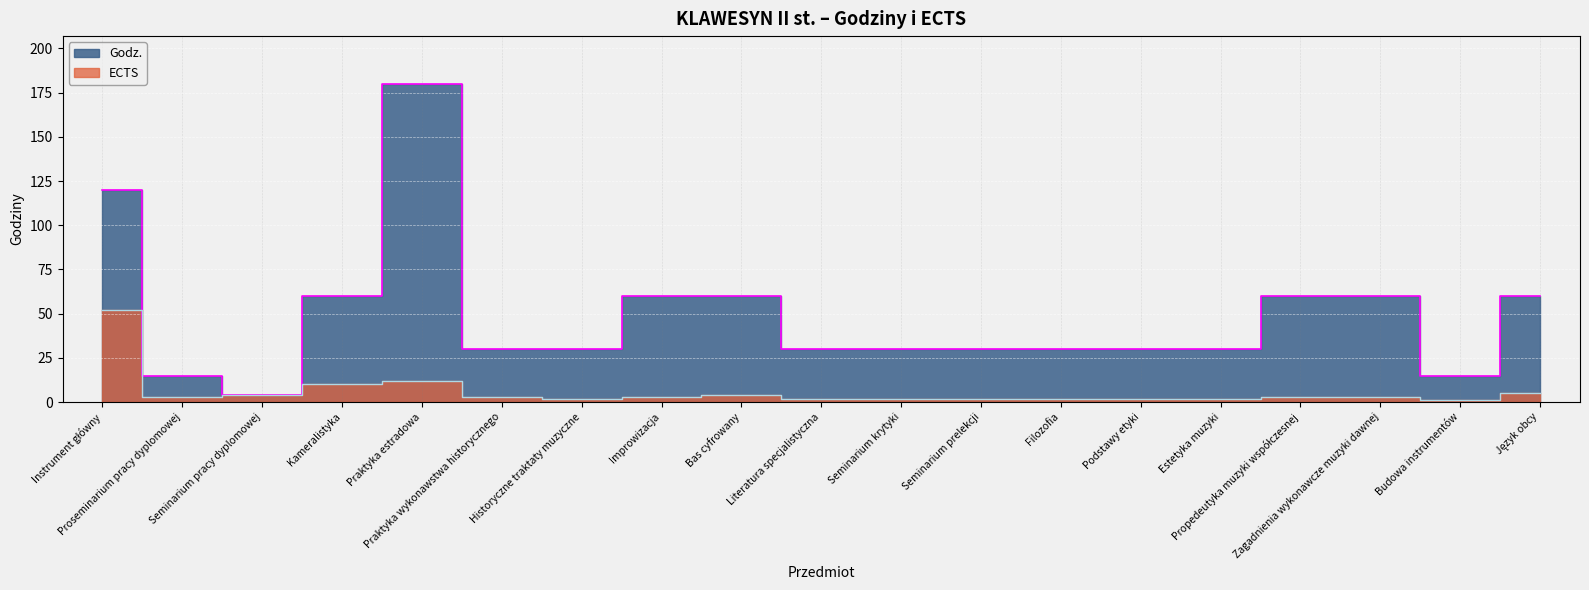

Does the chart display data point markers on the line(s)?

No